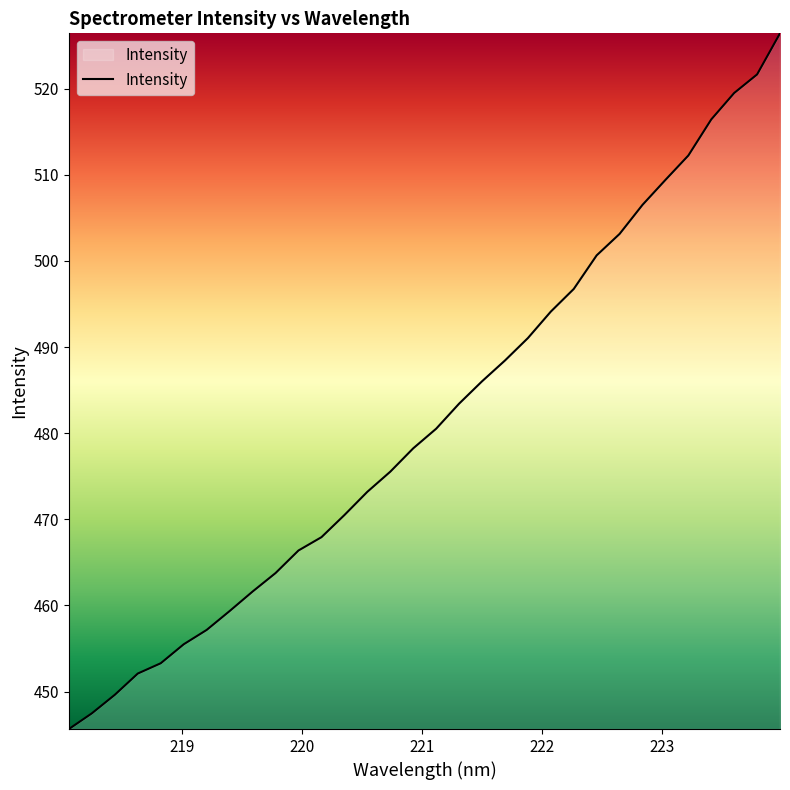

What is the maximum value shown in the chart?

526.4